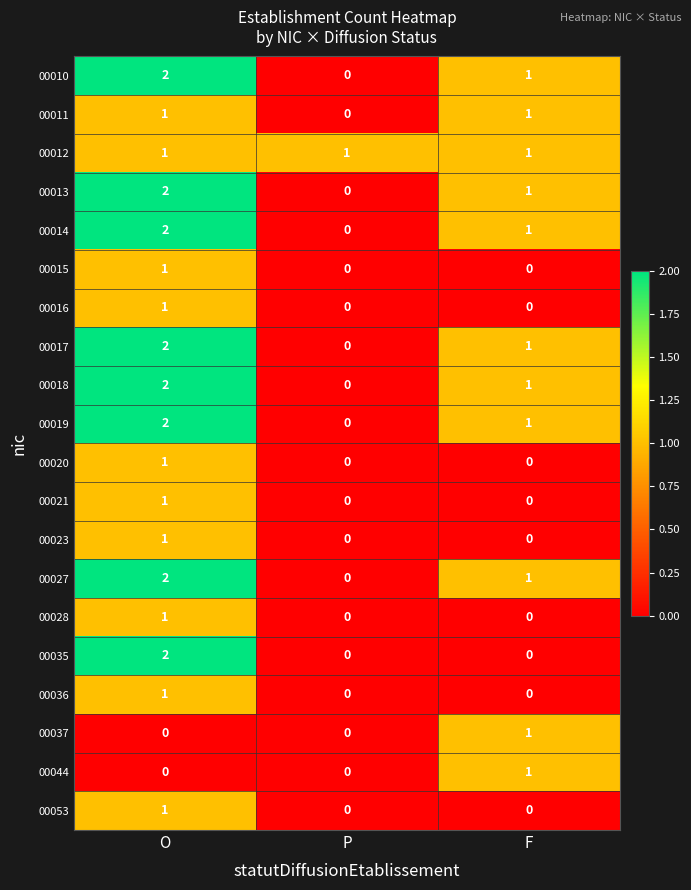

The 00020 series shows 1 at O. True or false?

True